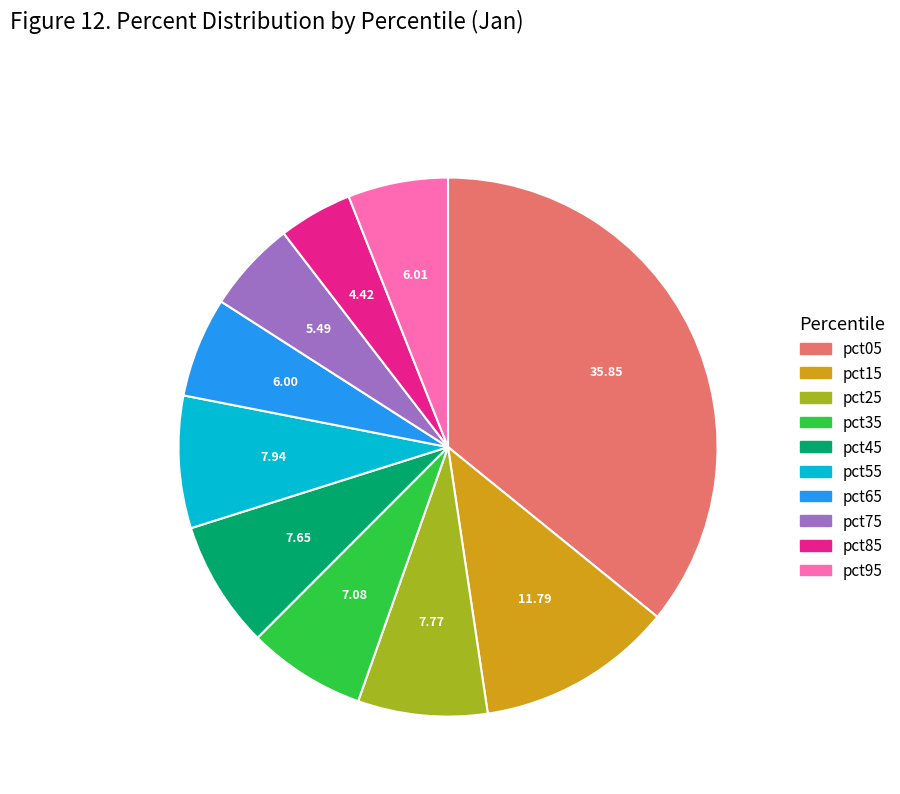

Between pct35 and pct55, which is larger?

pct55